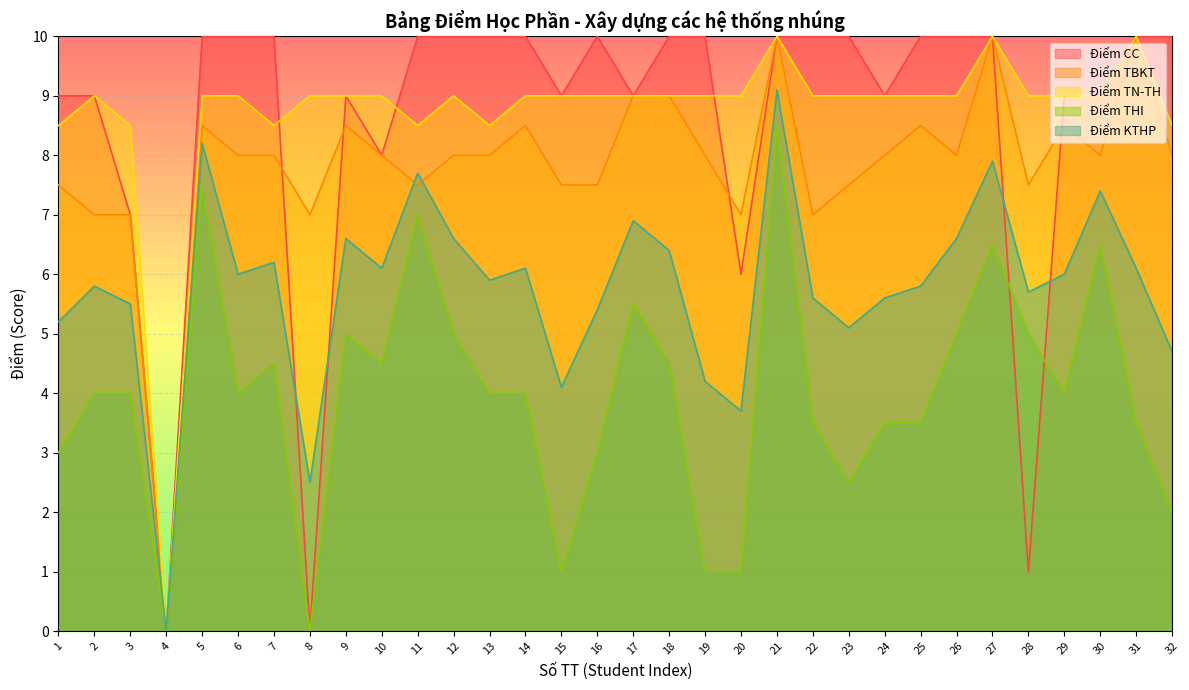

Read the Điểm TBKT value at 13.

8.0